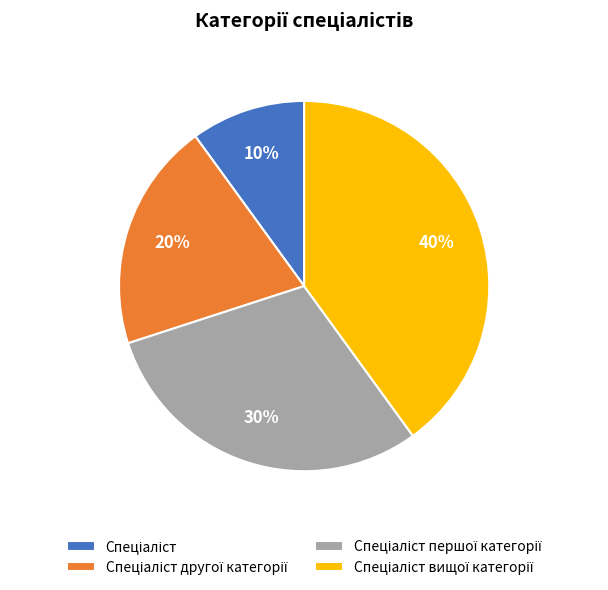

Does any single category account for the majority?

No